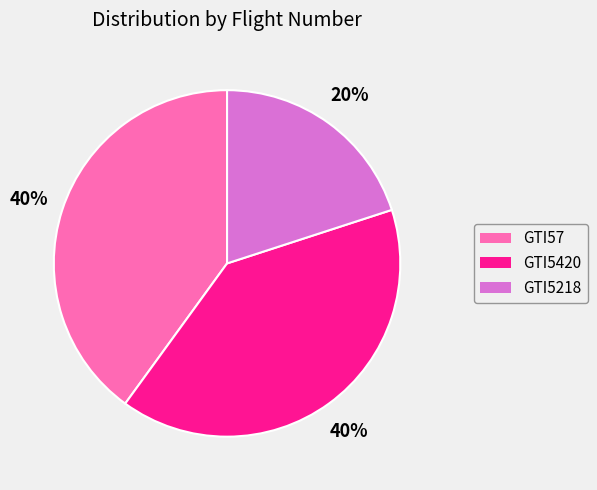

What is the smallest slice in the pie chart?

GTI5218